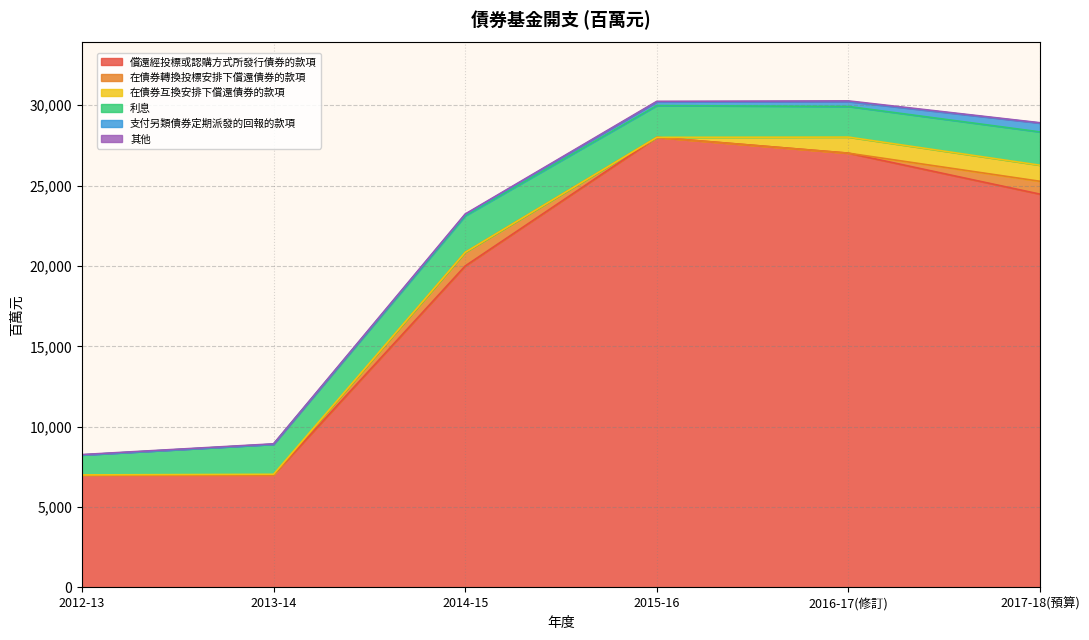

What is the minimum value for 償還經投標或認購方式所發行債券的款項?

7000